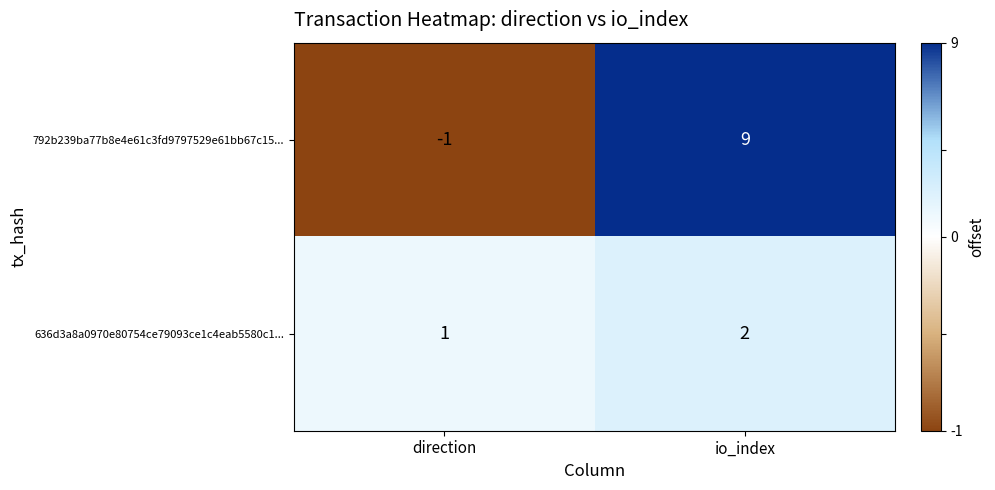

What is the minimum value shown in the chart?

-1